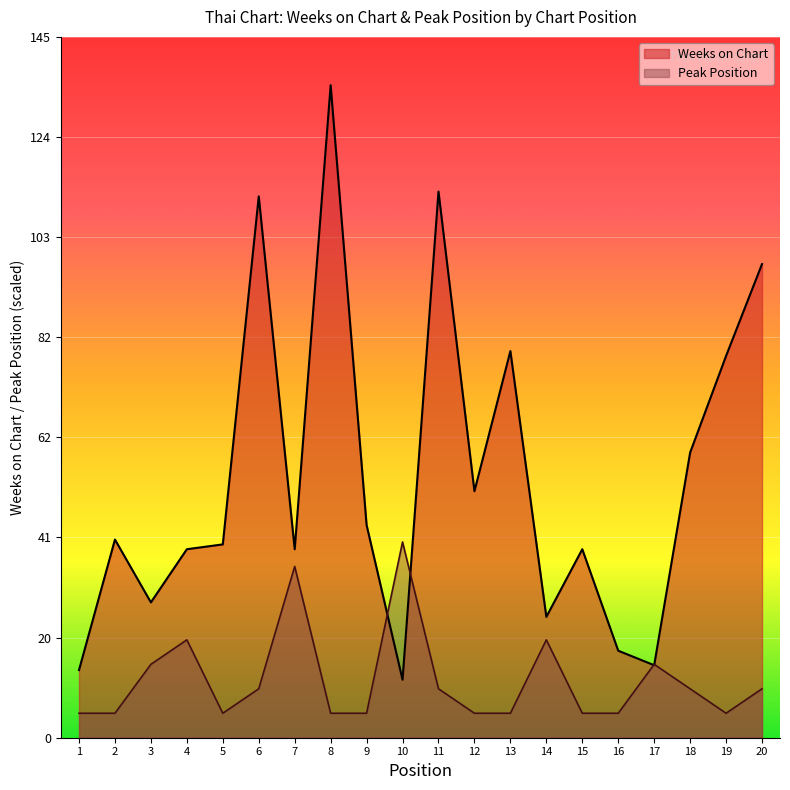

True or false: Weeks on Chart has more than 2 interior local peaks.

True